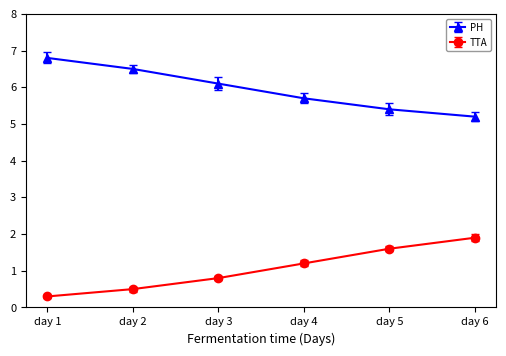

At day 1, list the series in order from largest to smallest.

PH, TTA